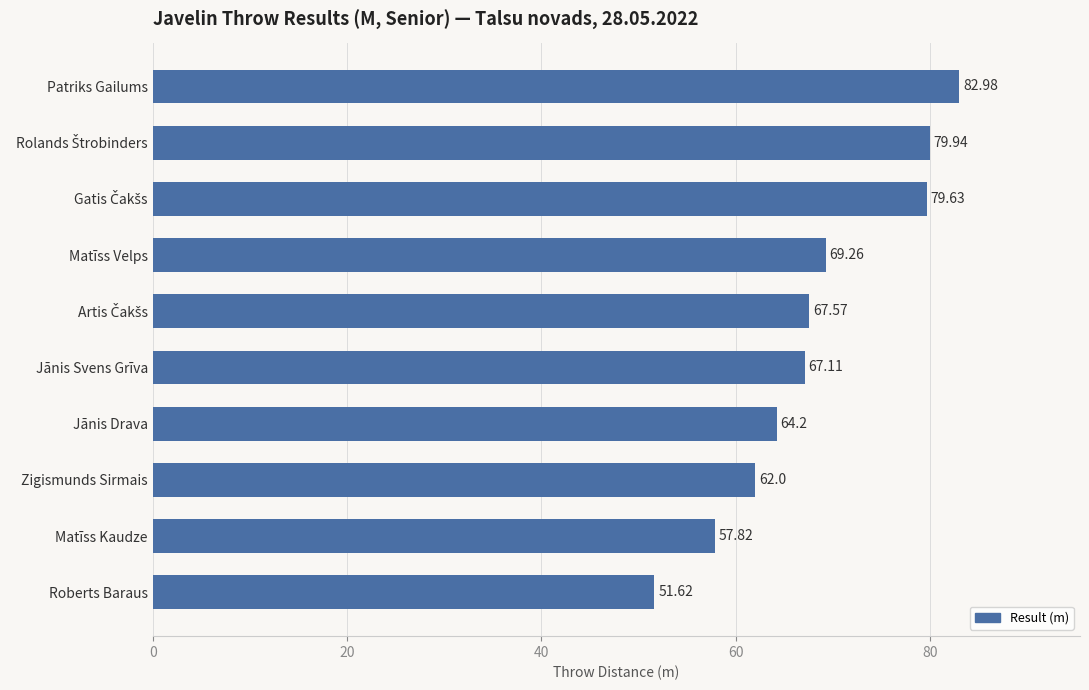

What is the difference between the maximum and second lowest values?

25.2